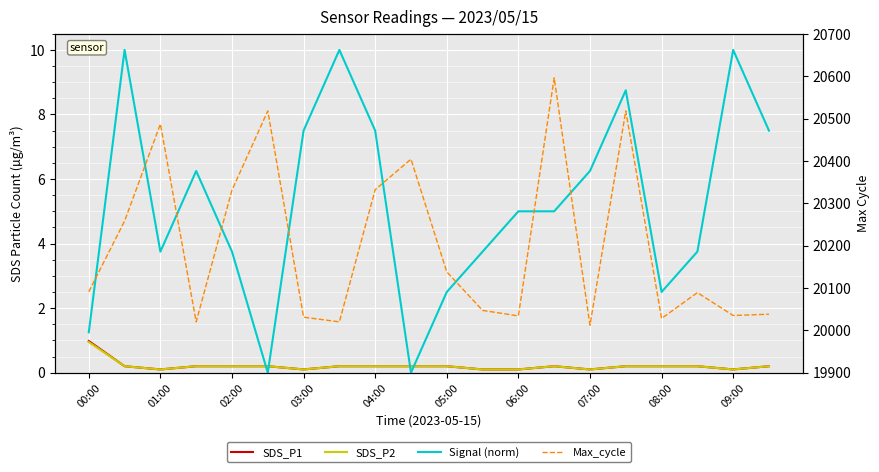

Which category has the lowest value in the Max_cycle series?

07:00